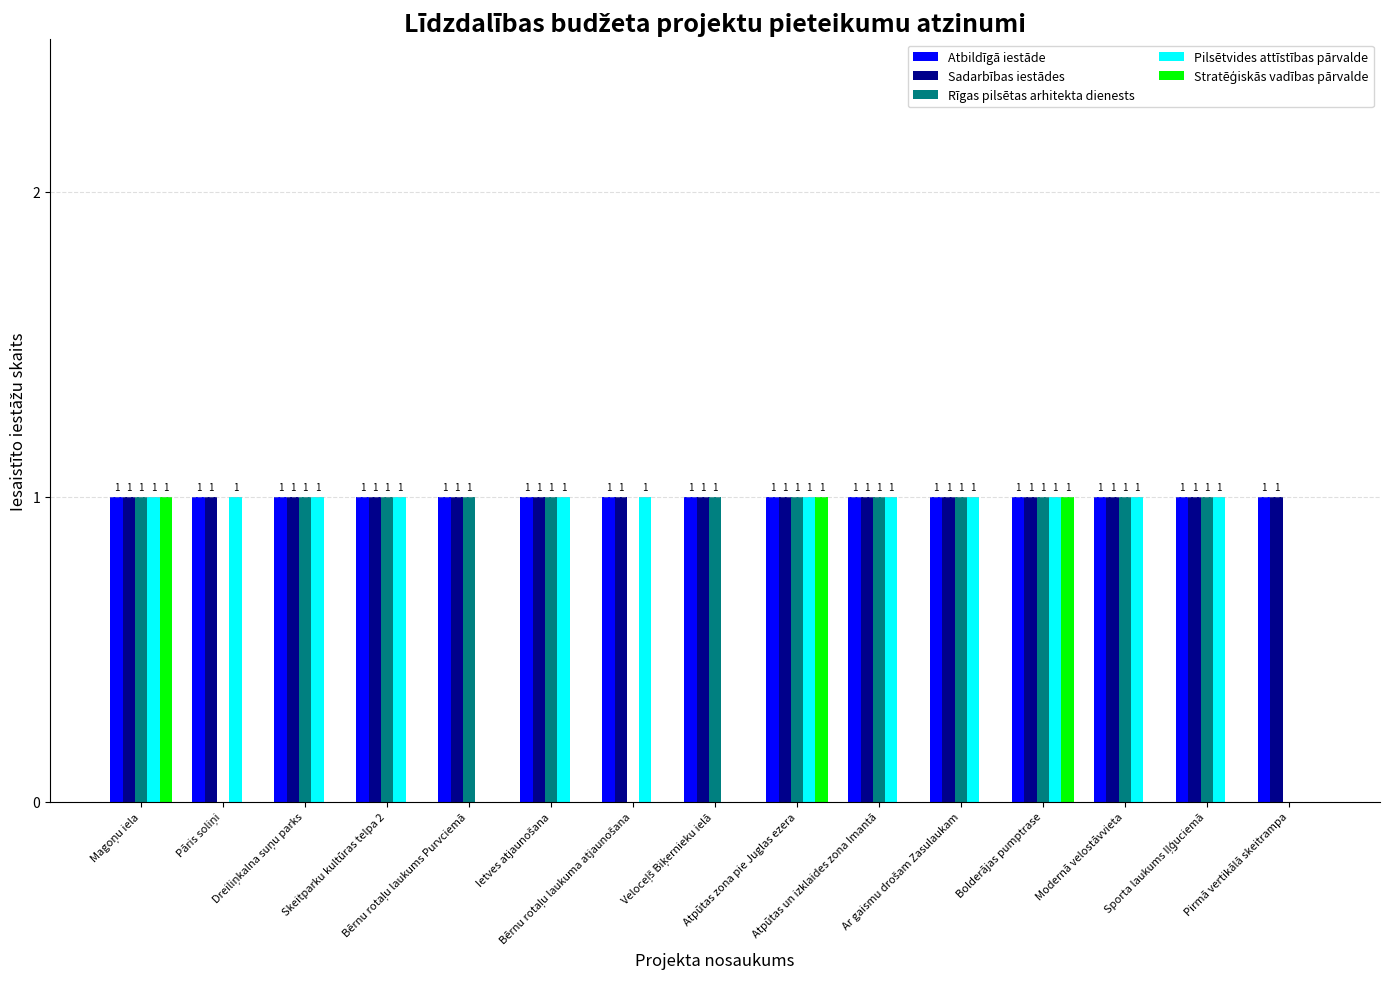

What is the sum of all Sadarbības iestādes values?

15